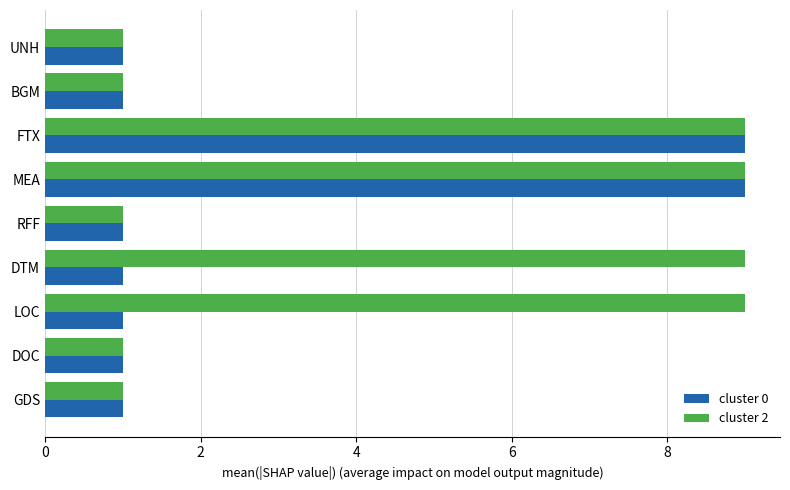

Is it true that cluster 0 equals 1 at UNH?

True